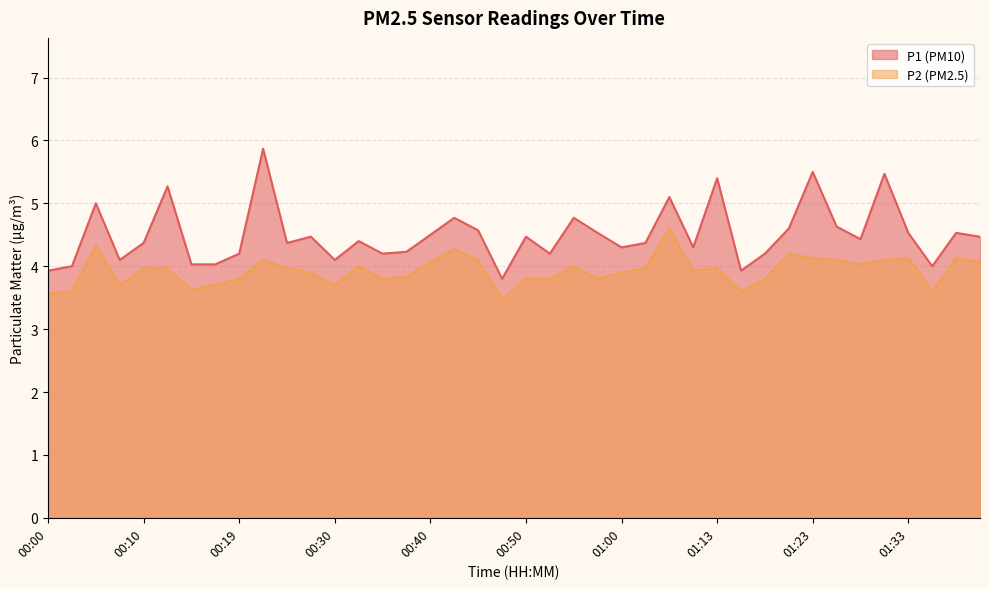

Which has a higher value, 01:10 or 00:50?

00:50